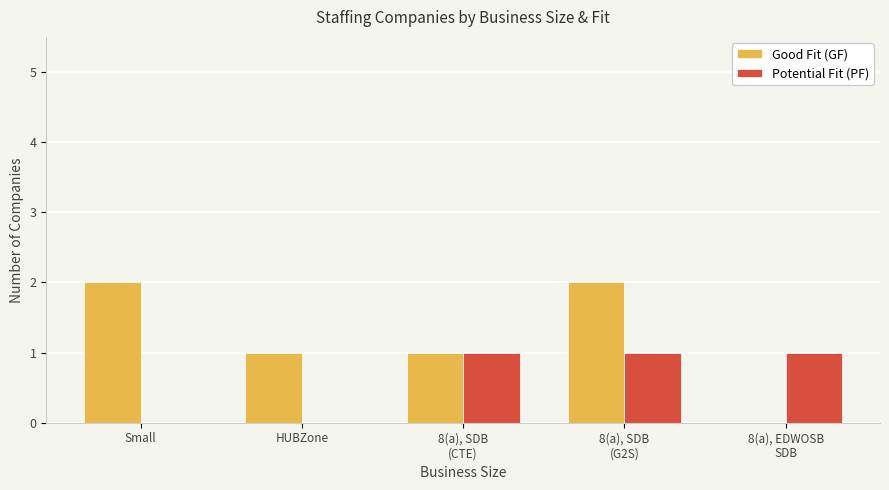

What is the sum of the Potential Fit (PF) values at 8(a), EDWOSB
SDB and HUBZone?

1